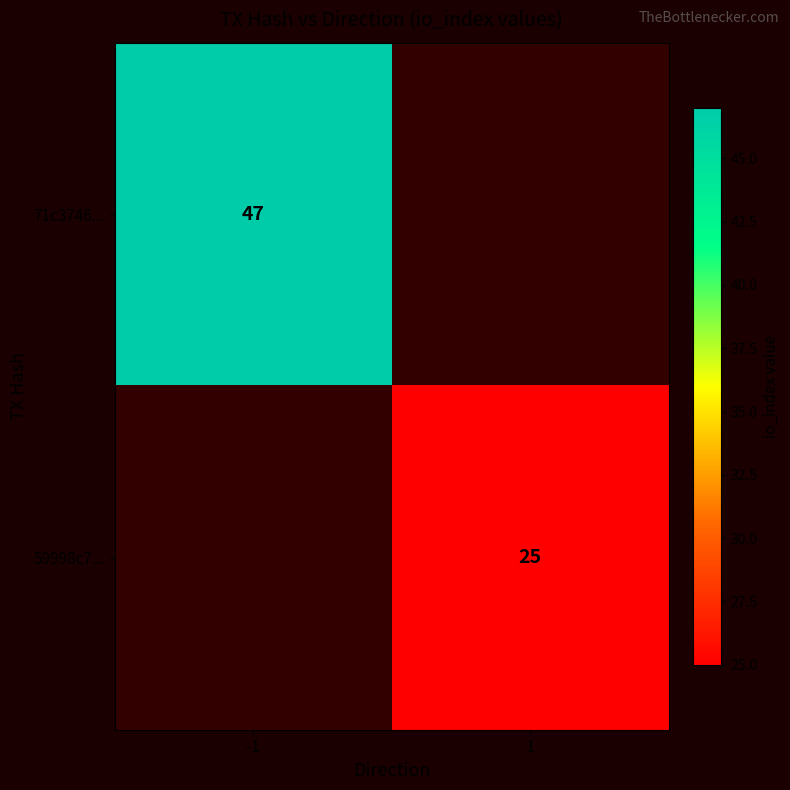

Is the value of 59998c7... at 1 greater than the value of 71c3746... at -1?

No